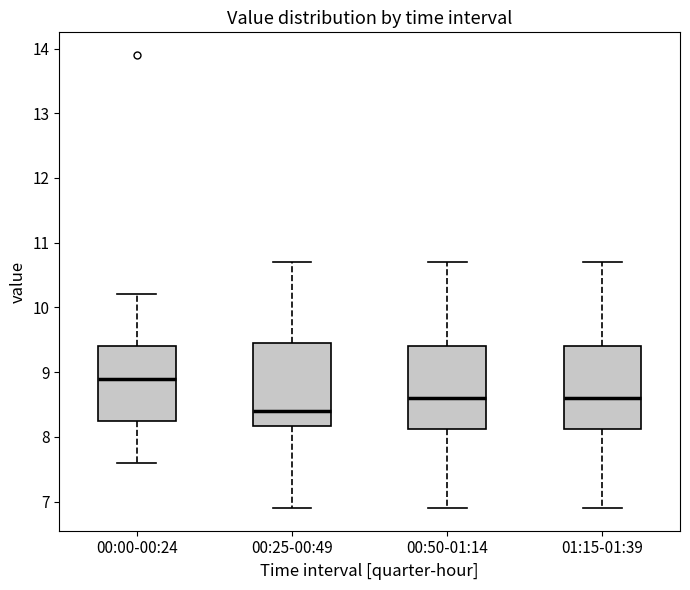

Where does the lower whisker of the box for 00:50-01:14 end on the y-axis? The values are not printed on the chart, so give them approximately, as read against the axis.

6.9